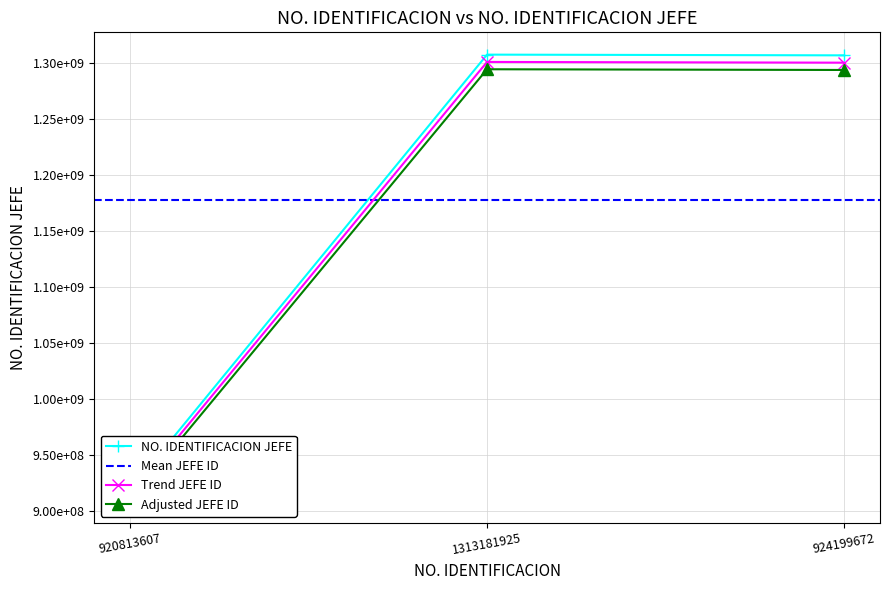

What is the difference between the maximum and second lowest values?

642581.0